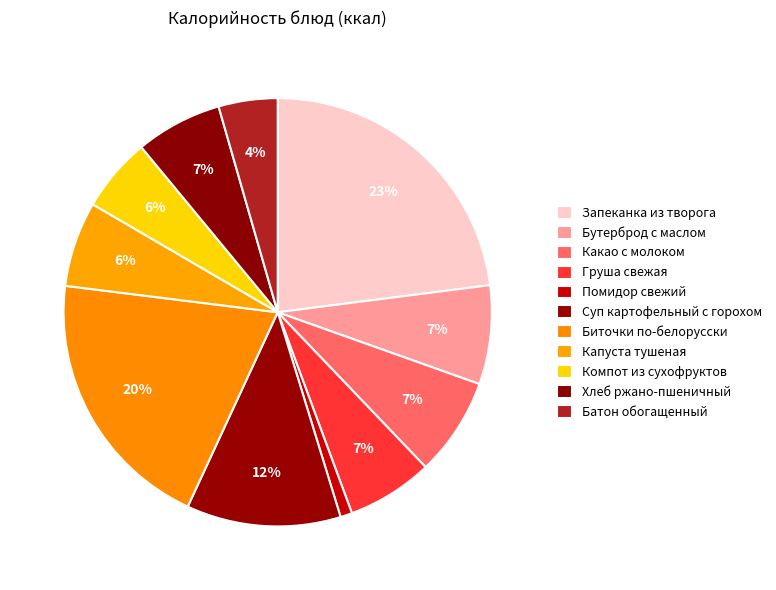

What is the smallest slice in the pie chart?

Помидор свежий